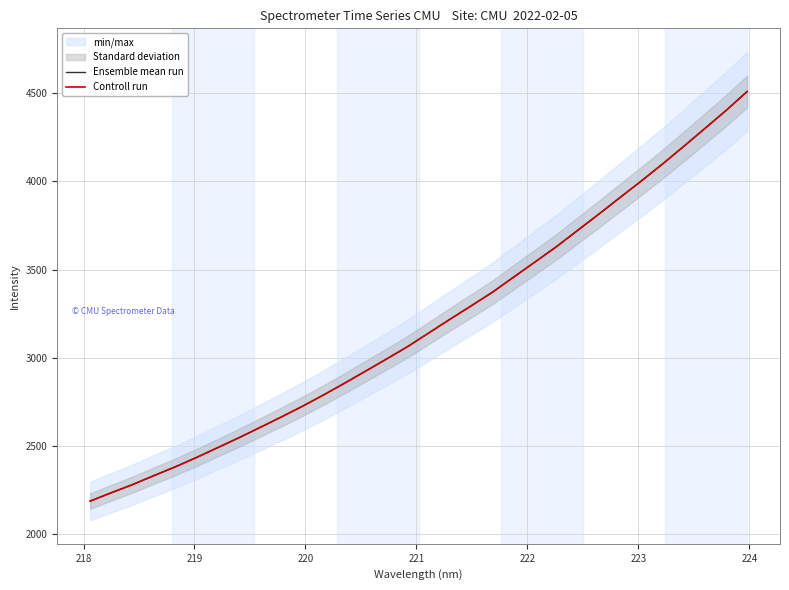

What is the lowest value of the Controll run series?

2187.3